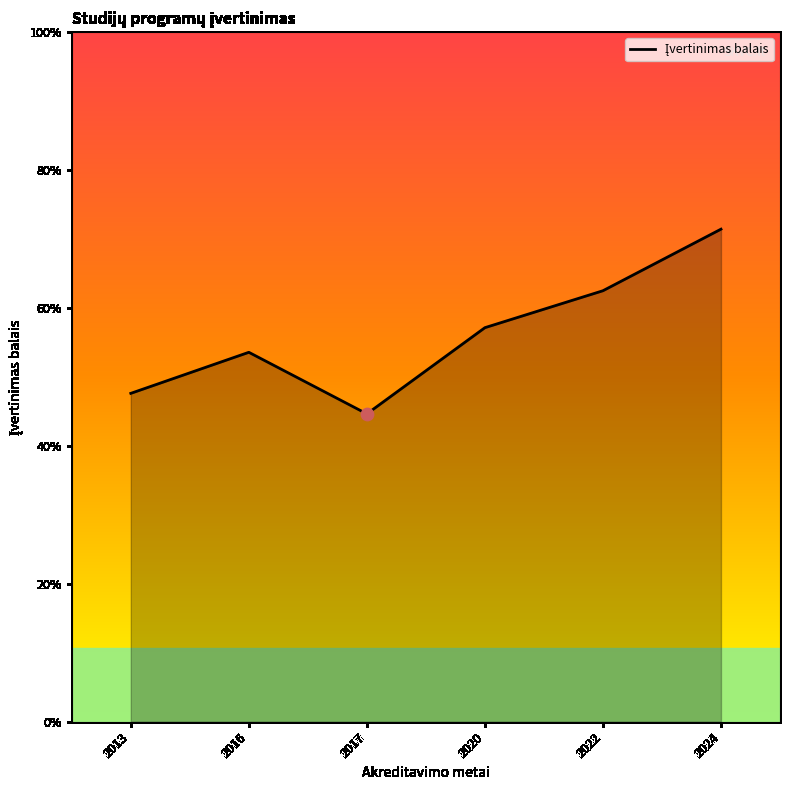

Between 2013 and 2024, which is larger?

2024